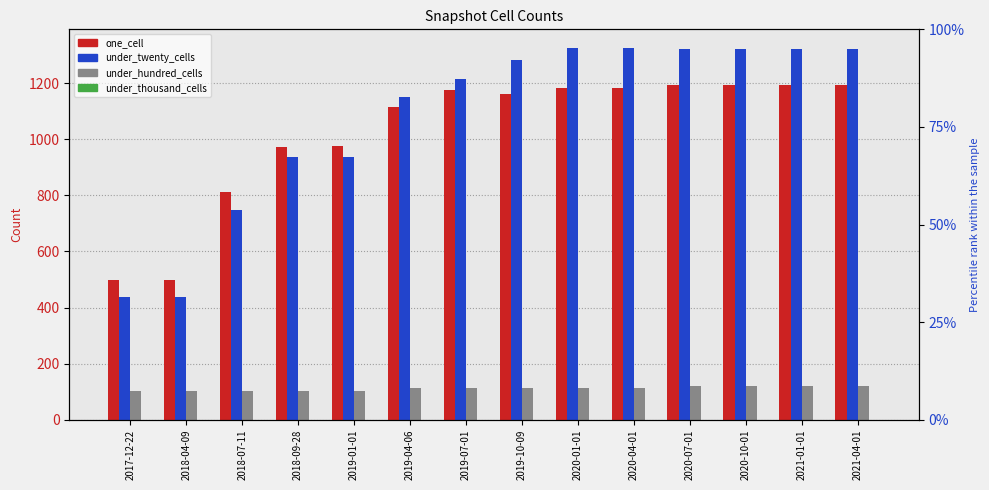

What is the label of the 2nd bar from the left?

2018-04-09